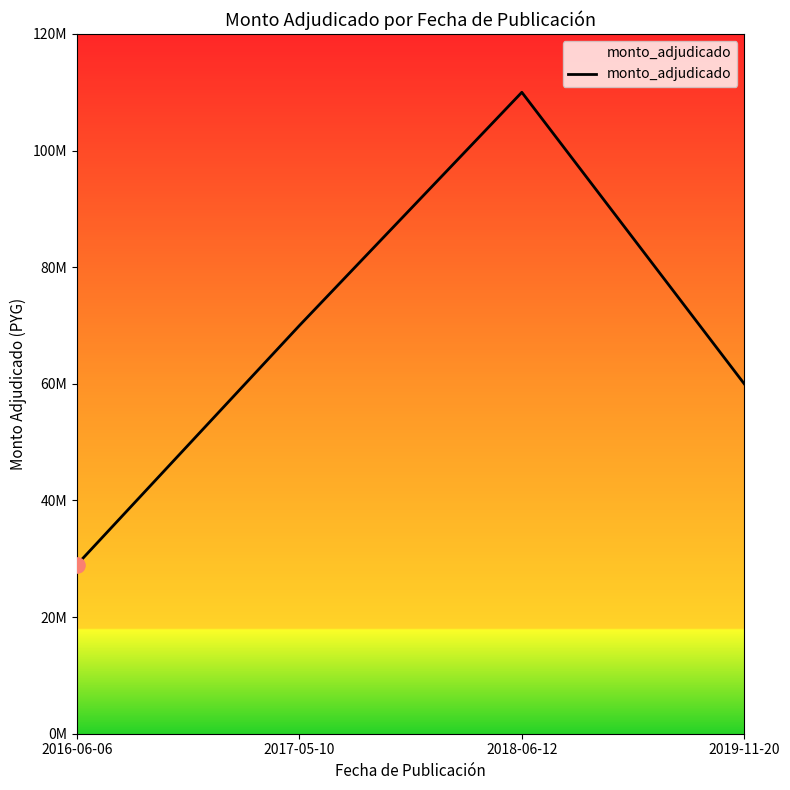

Which has a higher value, 2019-11-20 or 2017-05-10?

2017-05-10